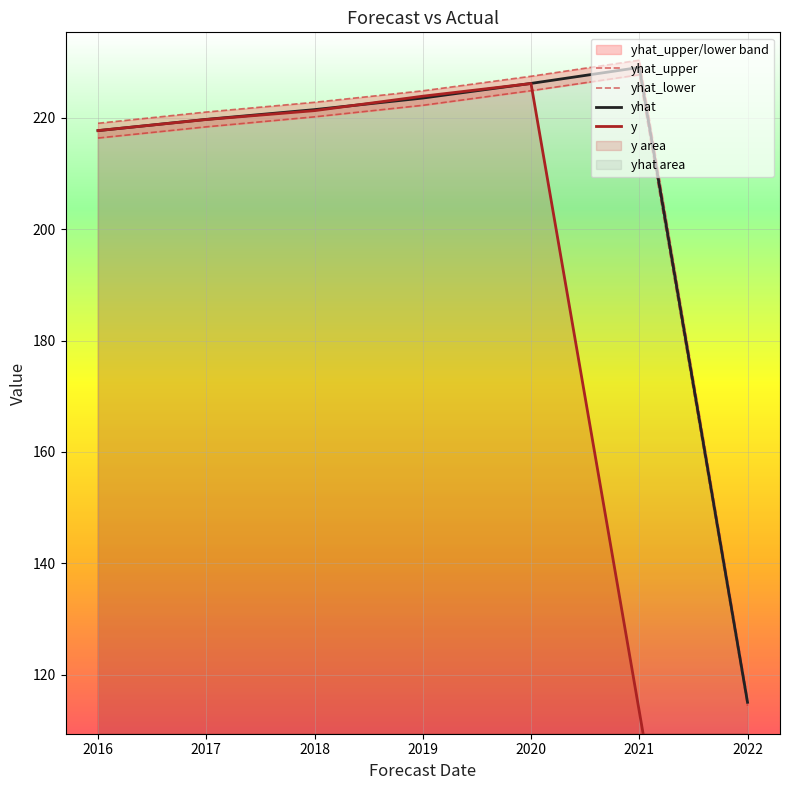

What is the difference between the maximum and second lowest values in the yhat_upper series?

11.3